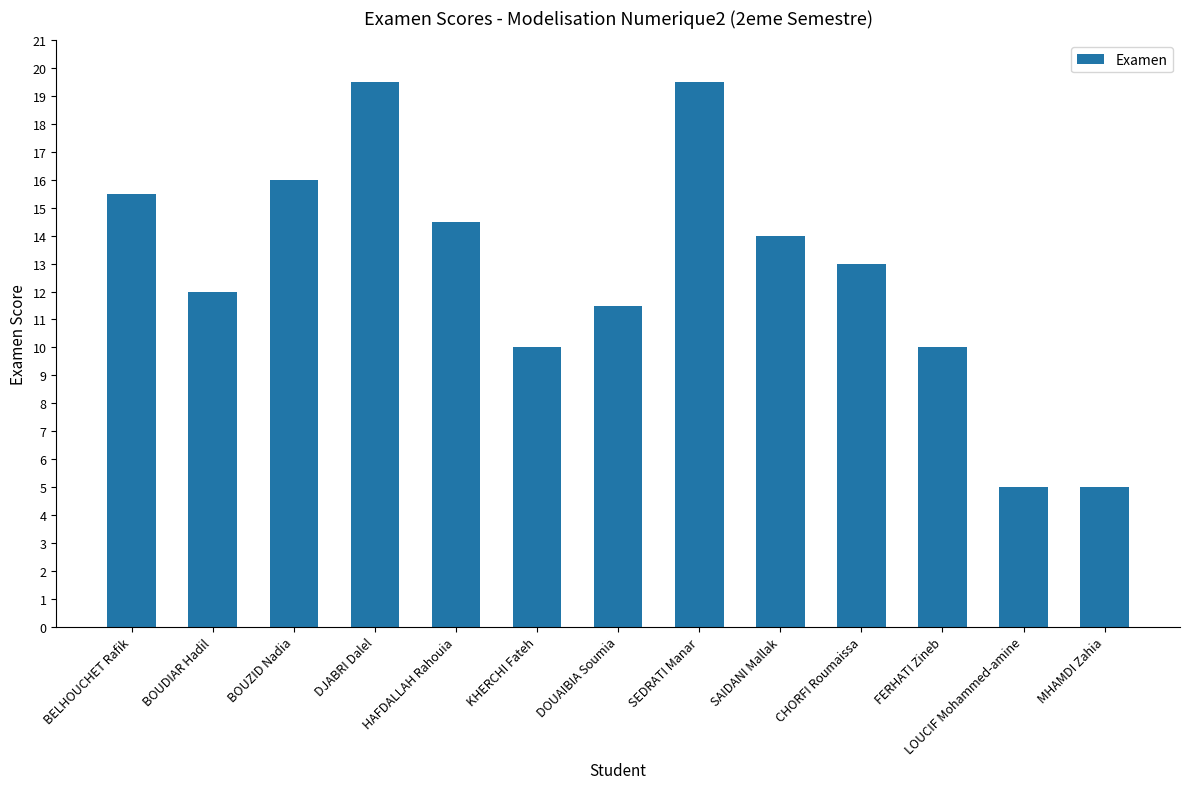

Which has a higher value, KHERCHI Fateh or MHAMDI Zahia?

KHERCHI Fateh